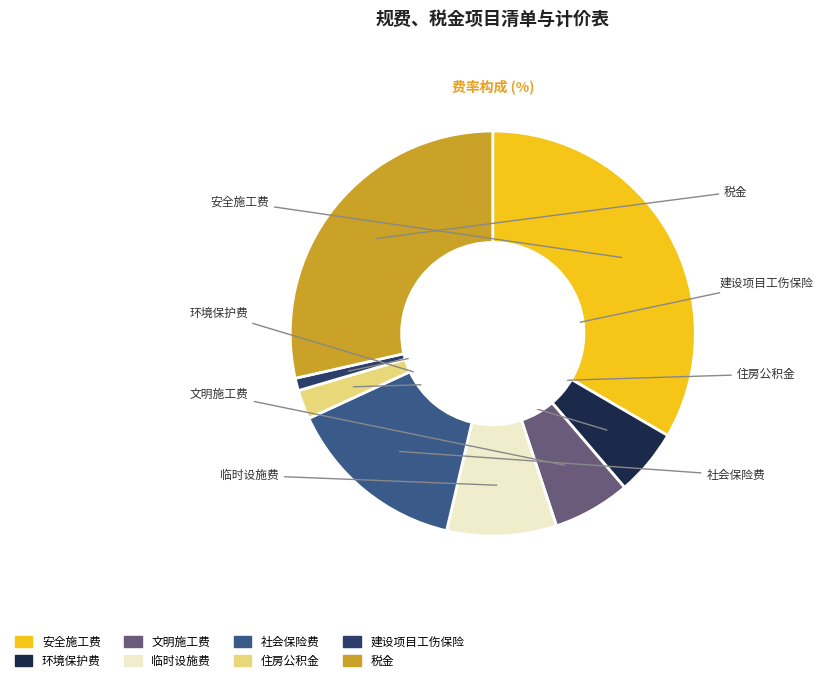

Which has a higher value, 安全施工费 or 文明施工费?

安全施工费